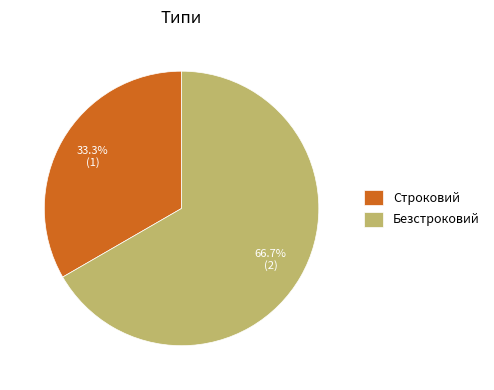

Is Строковий the majority of the pie?

No